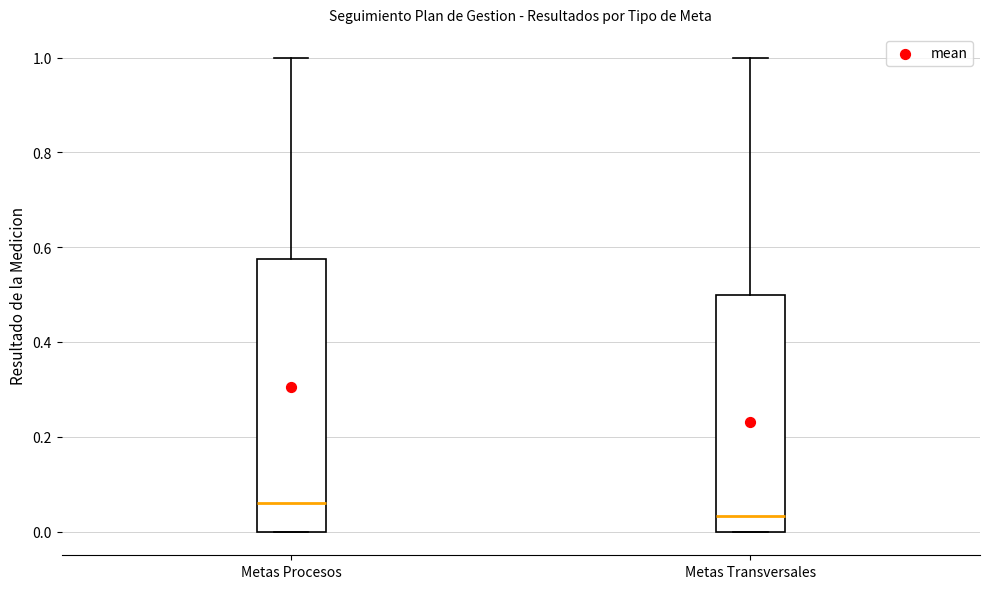

Where does the upper whisker of the box for Metas Procesos end on the y-axis? The values are not printed on the chart, so give them approximately, as read against the axis.

1.00